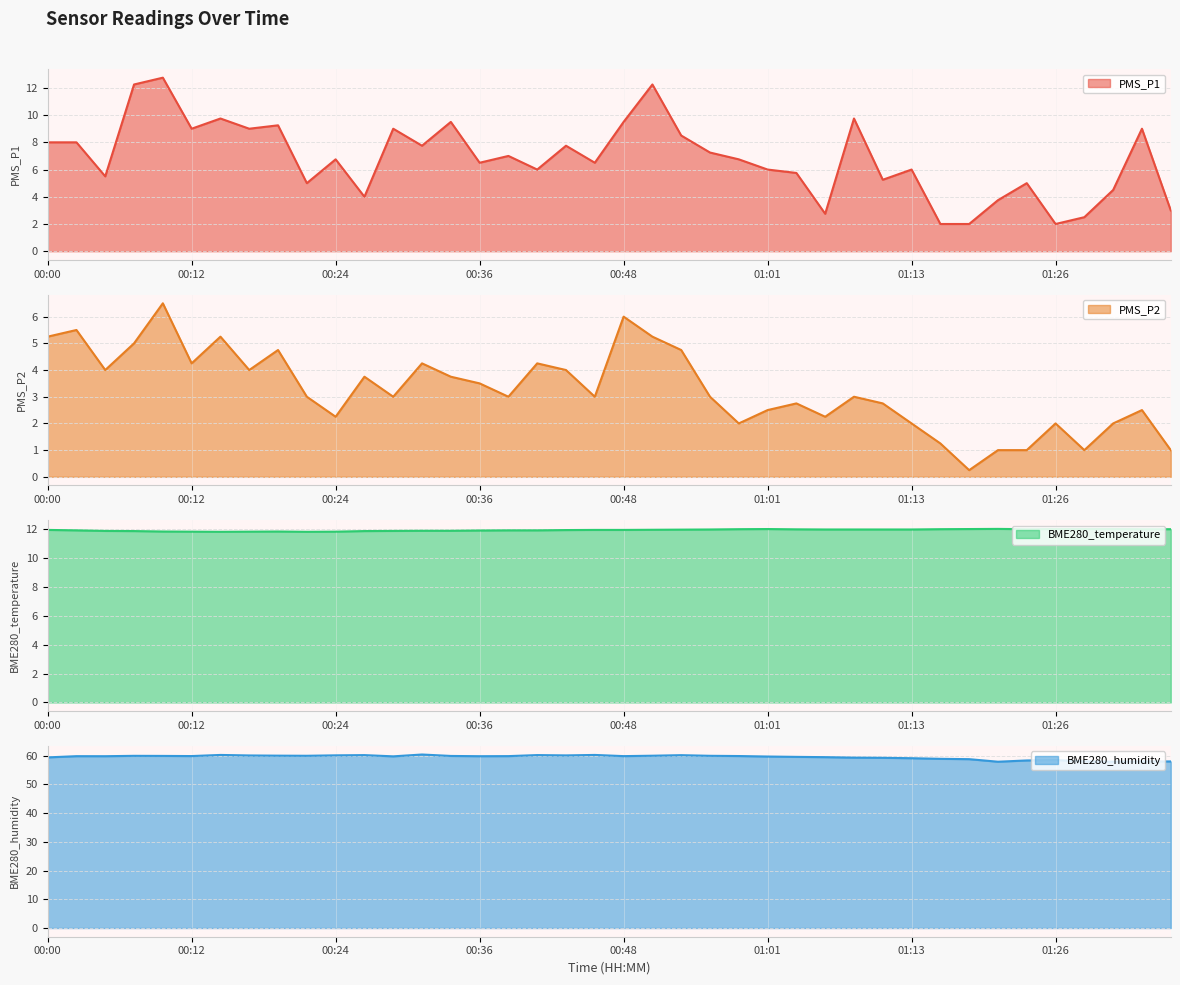

Which series changed the most between 00:02 and 00:39?

PMS_P2